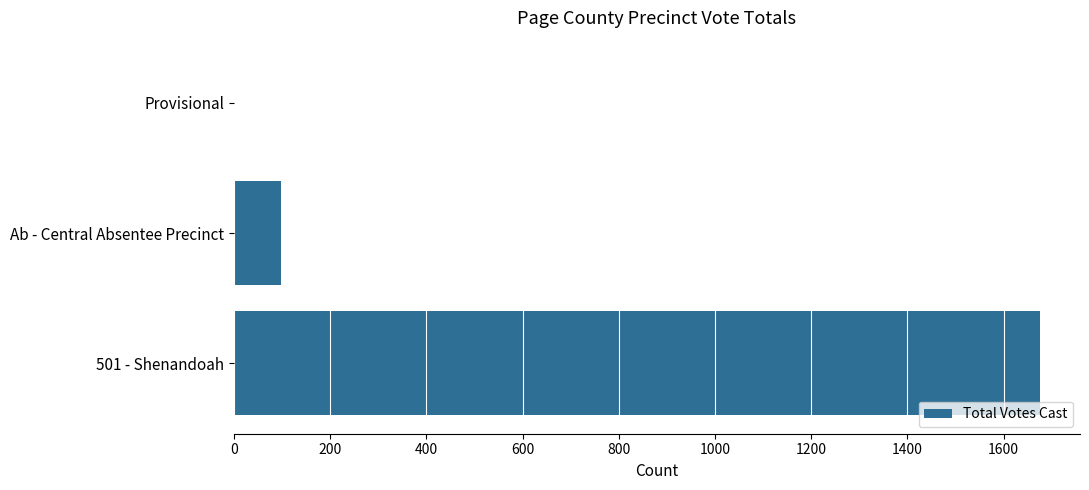

At which label is the value closest to 838?

Ab - Central Absentee Precinct